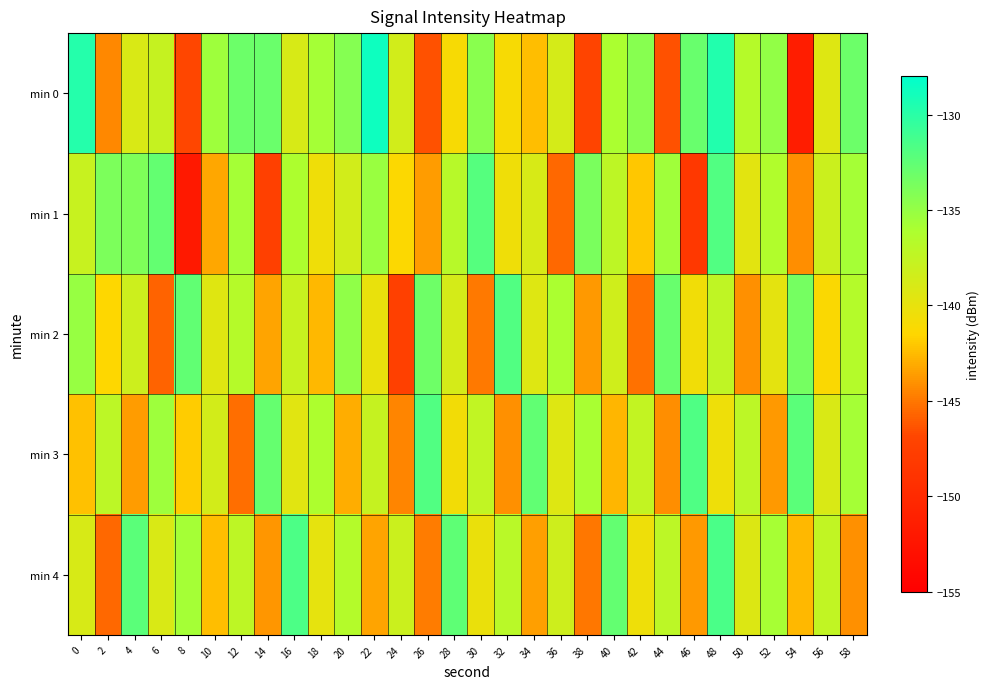

Which series has the largest total across all categories?

min 0